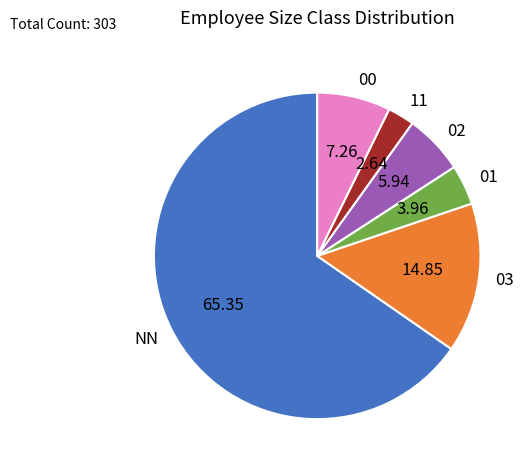

Between 03 and 01, which is larger?

03